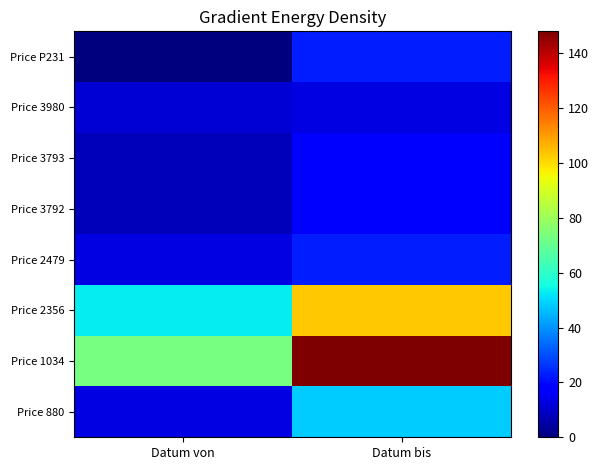

Reading left to right, what are all the values shown in this chart?

Price 880: Datum von=13	Datum bis=48
Price 1034: Datum von=73	Datum bis=148
Price 2356: Datum von=53	Datum bis=103
Price 2479: Datum von=13	Datum bis=23
Price 3792: Datum von=8	Datum bis=18
Price 3793: Datum von=8	Datum bis=18
Price 3980: Datum von=11	Datum bis=13
Price P231: Datum von=0	Datum bis=23